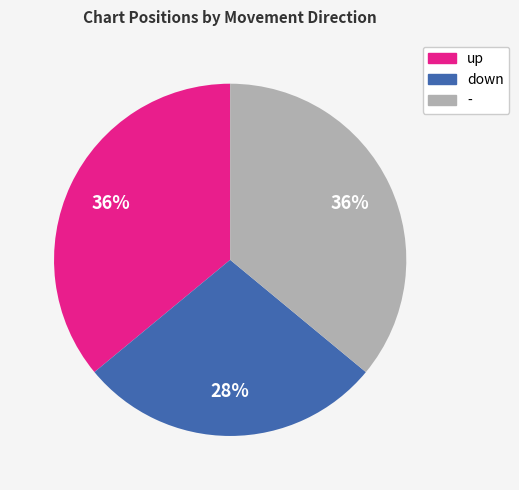

What is the smallest slice in the pie chart?

down